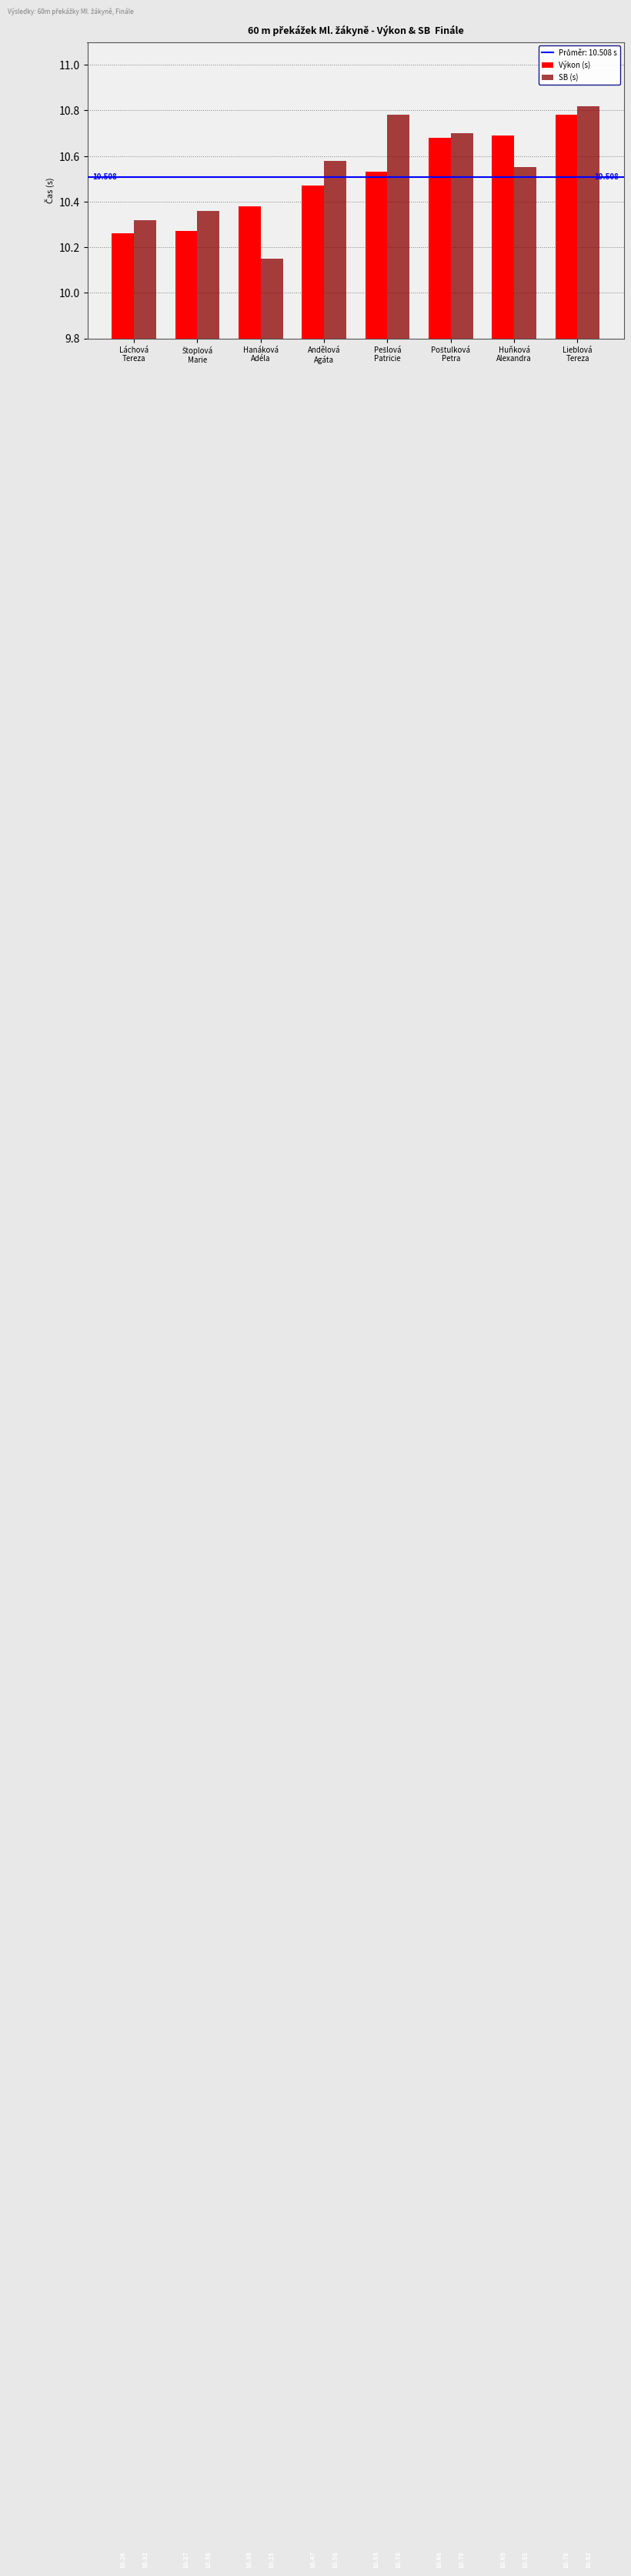

How many bars are there in each group?

2